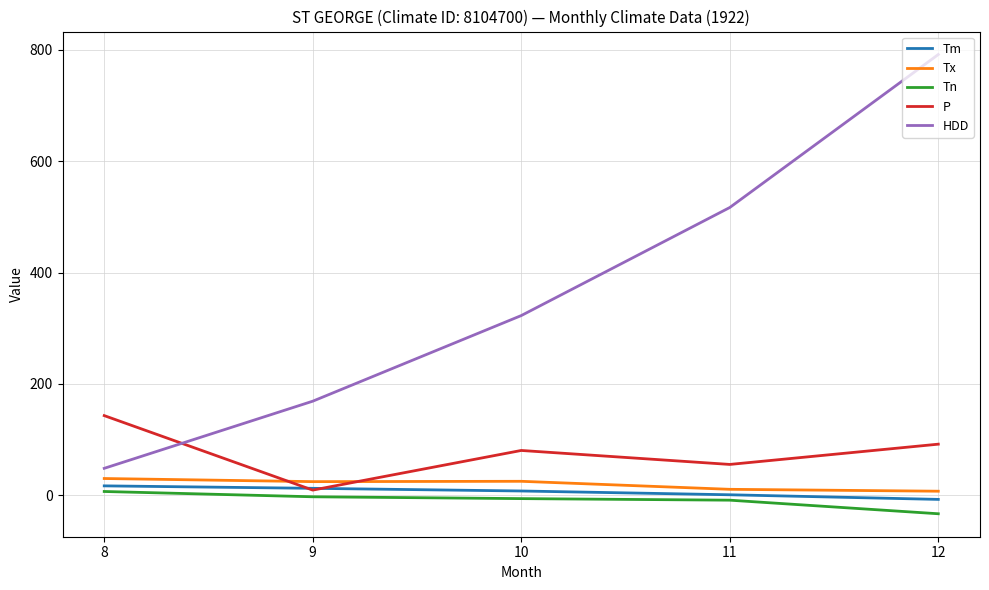

What is the maximum value shown in the chart?

791.6